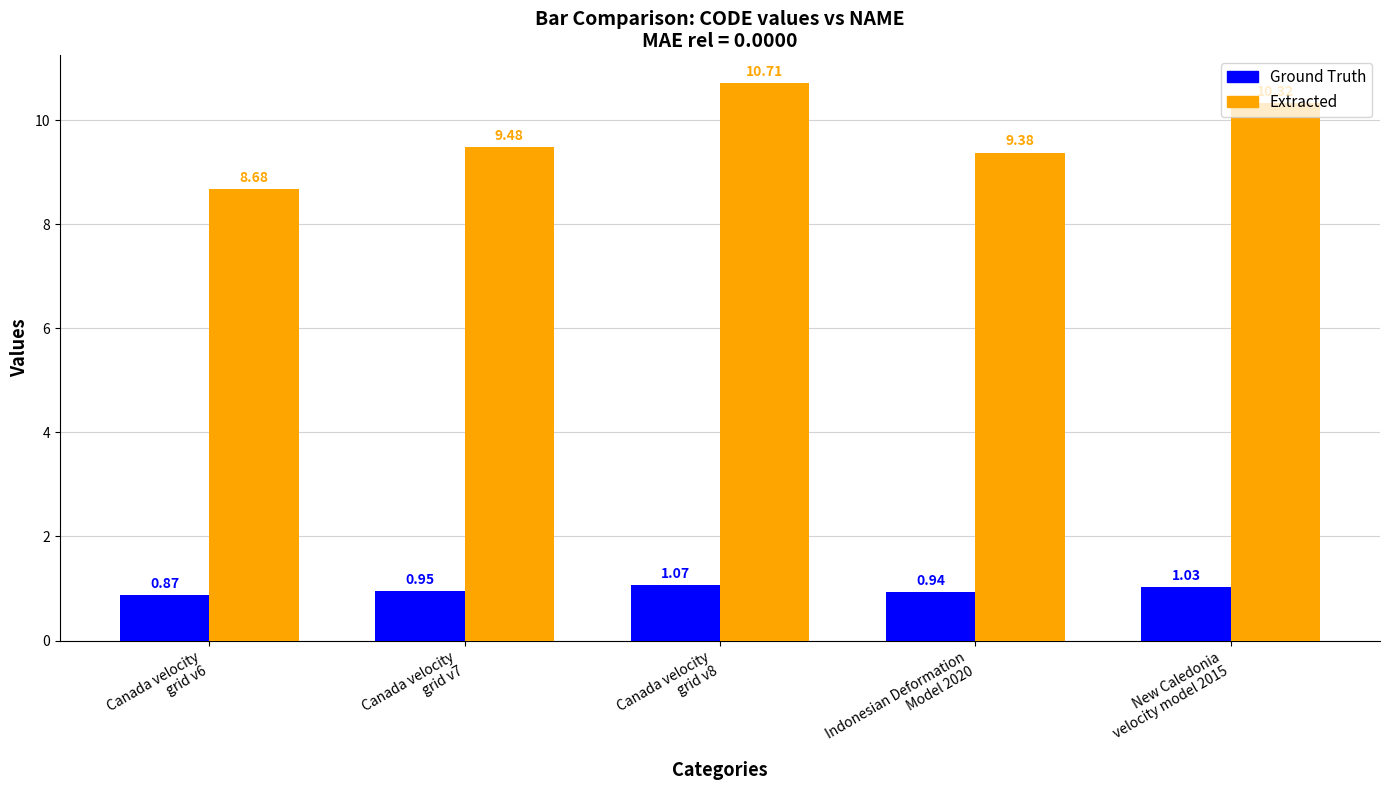

What is the difference between the second highest and second lowest values in the Ground Truth series?

0.1